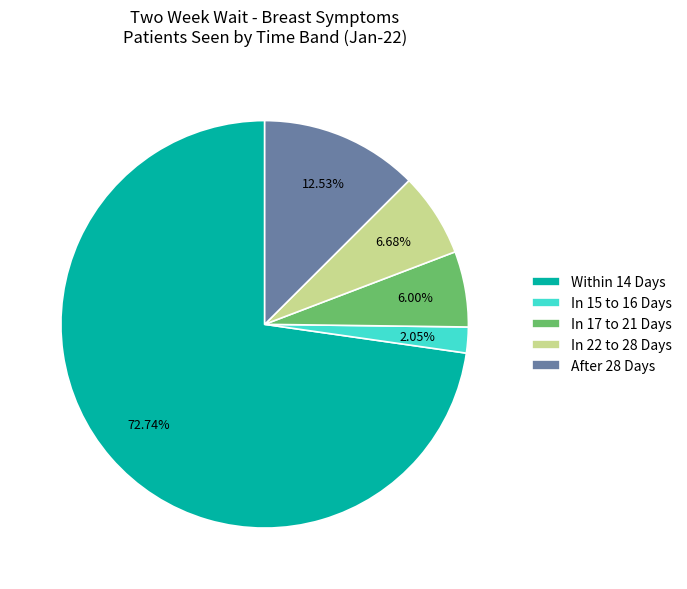

What percentage is the After 28 Days slice, to the nearest percent?

13%